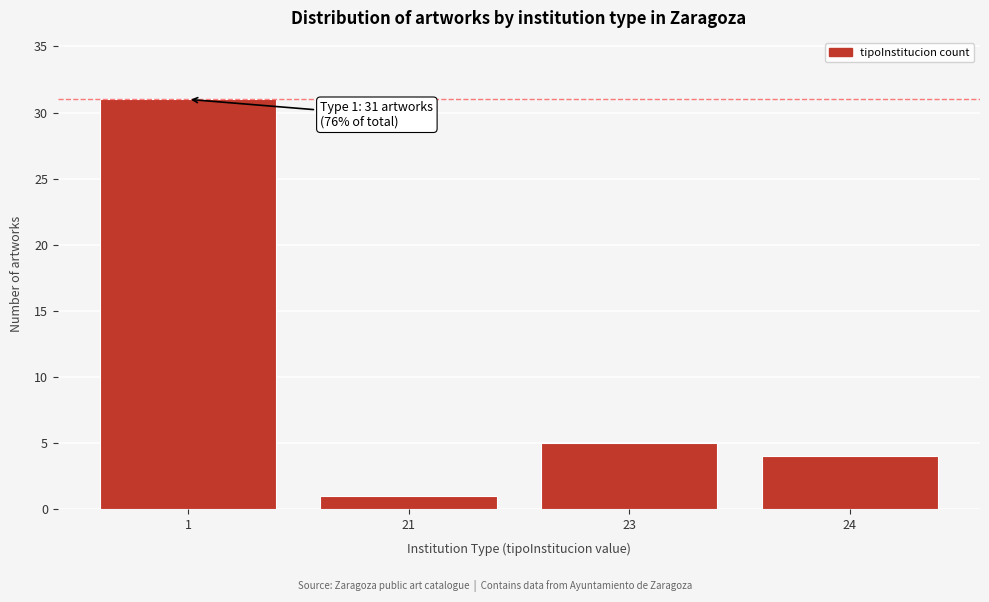

Reading left to right, extract all data points from this chart.

1=31	21=1	23=5	24=4